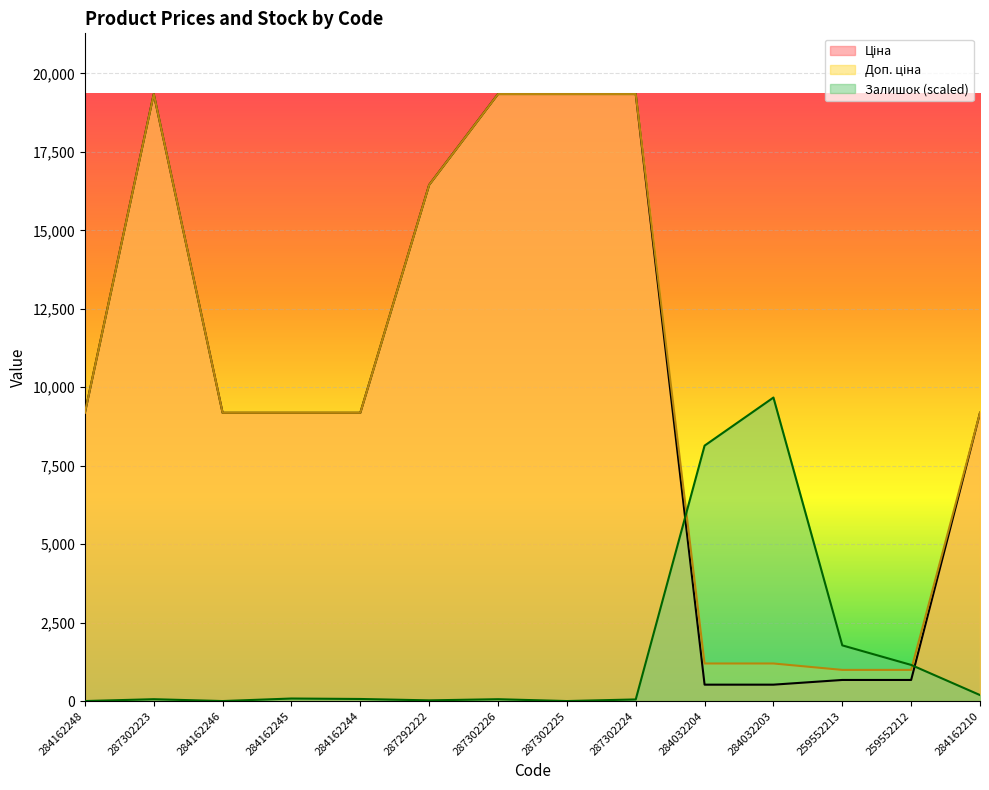

Reading left to right, transcribe all the data shown in this chart.

Ціна: 284162248=9185.1	287302223=19343.1	284162246=9185.1	284162245=9185.1	284162244=9185.1	287292222=16448.2	287302226=19343.1	287302225=19343.1	287302224=19343.1	284032204=522.2	284032203=522.2	259552213=672.1	259552212=672.1	284162210=9185.1
Доп. ціна: 284162248=9185.1	287302223=19343.1	284162246=9185.1	284162245=9185.1	284162244=9185.1	287292222=16448.2	287302226=19343.1	287302225=19343.1	287302224=19343.1	284032204=1197.0	284032203=1197.0	259552213=992.7	259552212=992.7	284162210=9185.1
Залишок: 284162248=0.0	287302223=58.7	284162246=0.0	284162245=80.7	284162244=66.0	287292222=22.0	287302226=58.7	287302225=0.0	287302224=51.3	284032204=8139.0	284032203=9671.5	259552213=1774.5	259552212=1151.2	284162210=190.6